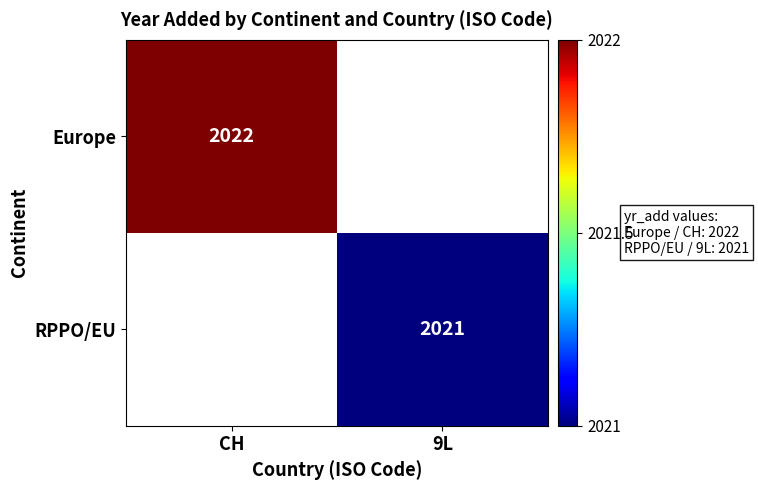

Which label corresponds to the smallest value in the chart?

9L